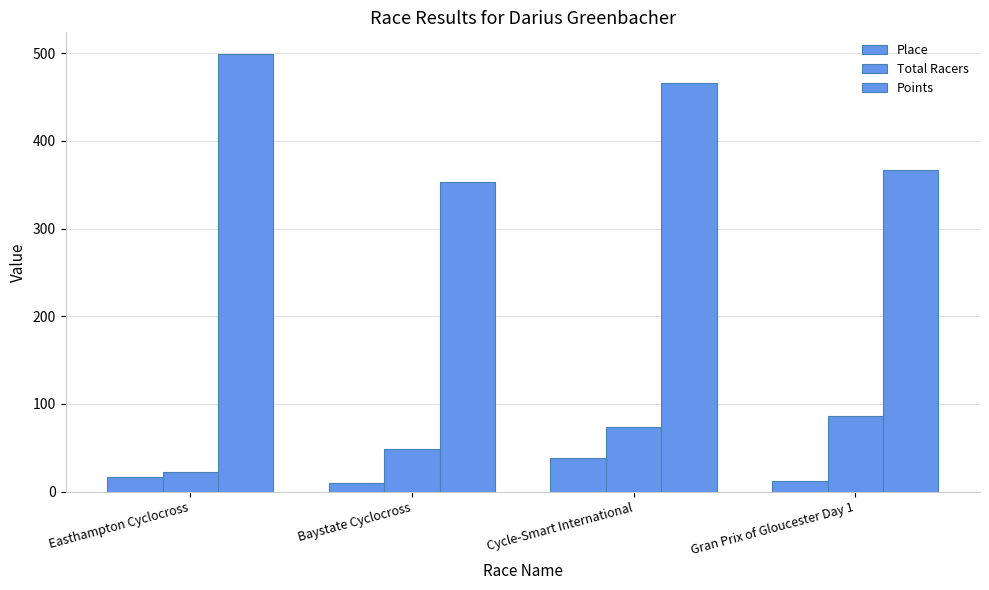

Which label corresponds to the largest value in the chart?

Easthampton Cyclocross